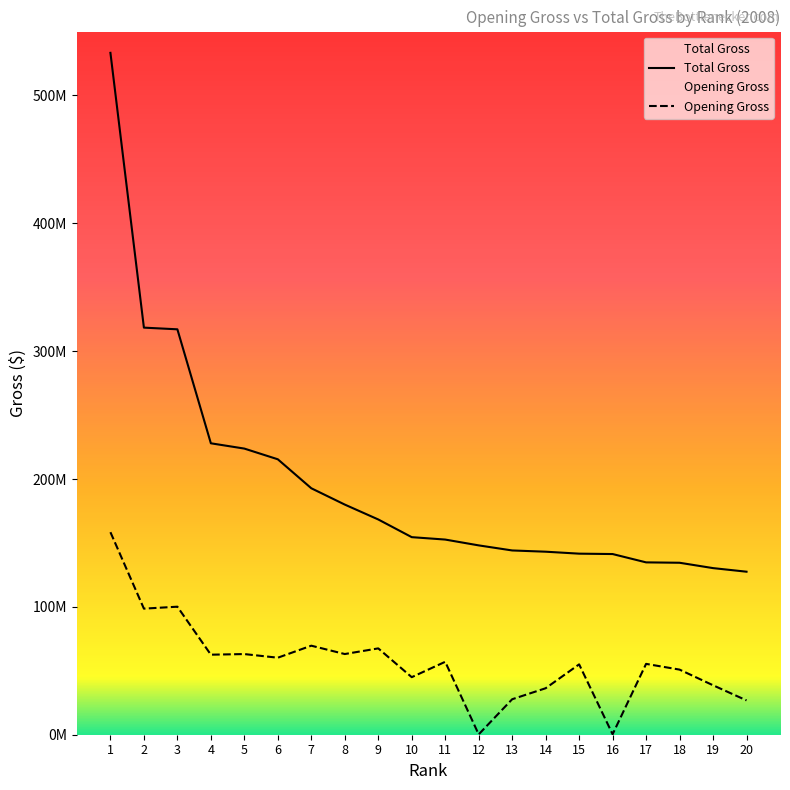

True or false: Total Gross and Opening Gross cross at least once.

False